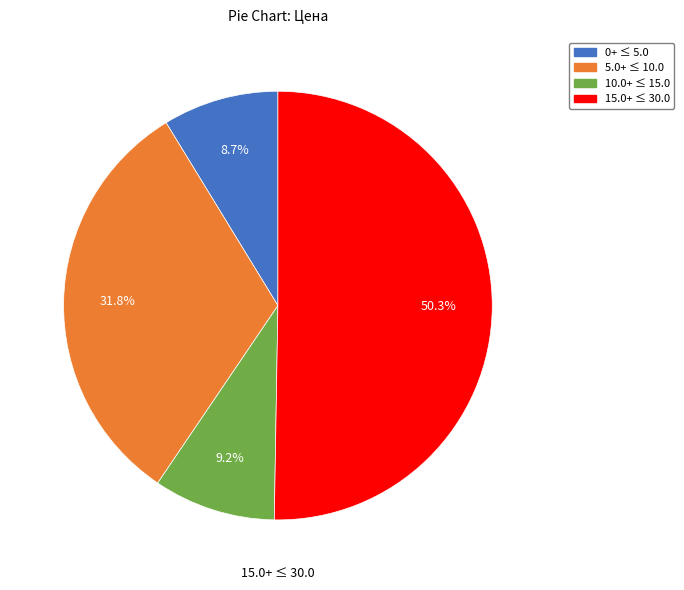

How many segments does this pie chart have?

4